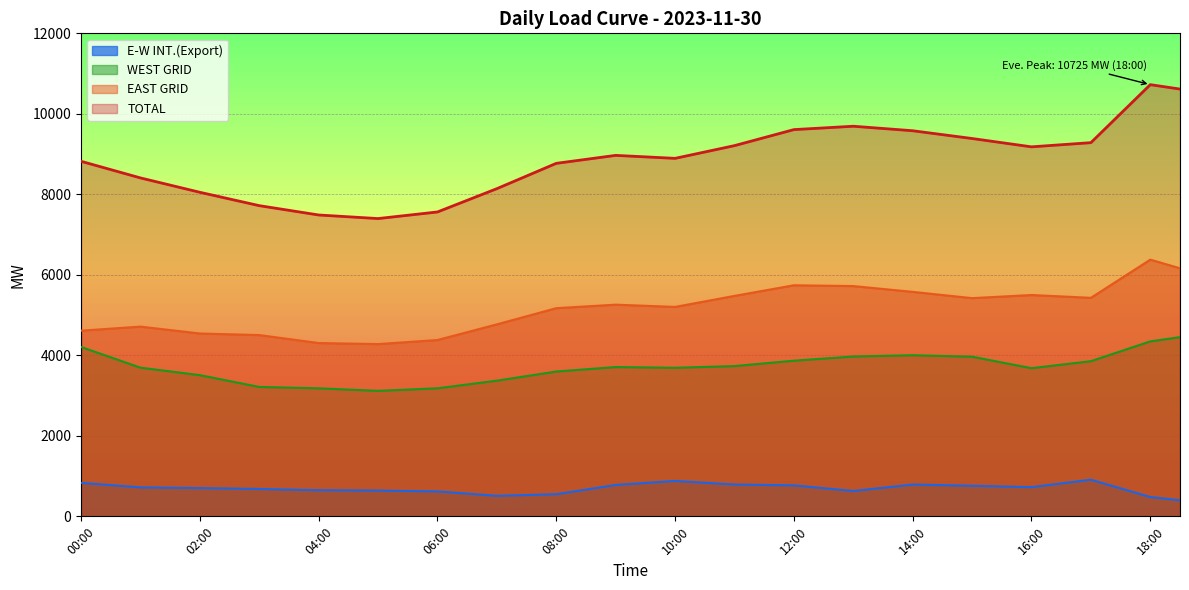

Rank the series by their maximum value, from lowest to highest.

E-W INT.(Export), WEST GRID, EAST GRID, TOTAL